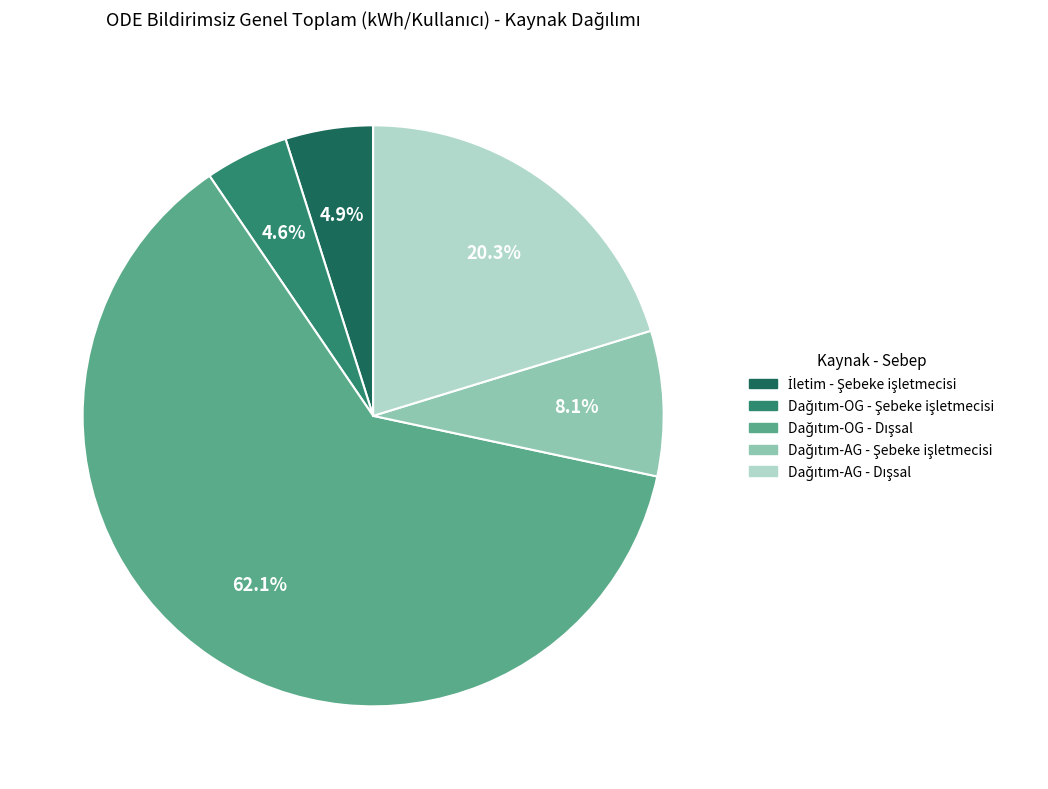

Is there a majority slice in this chart?

Yes